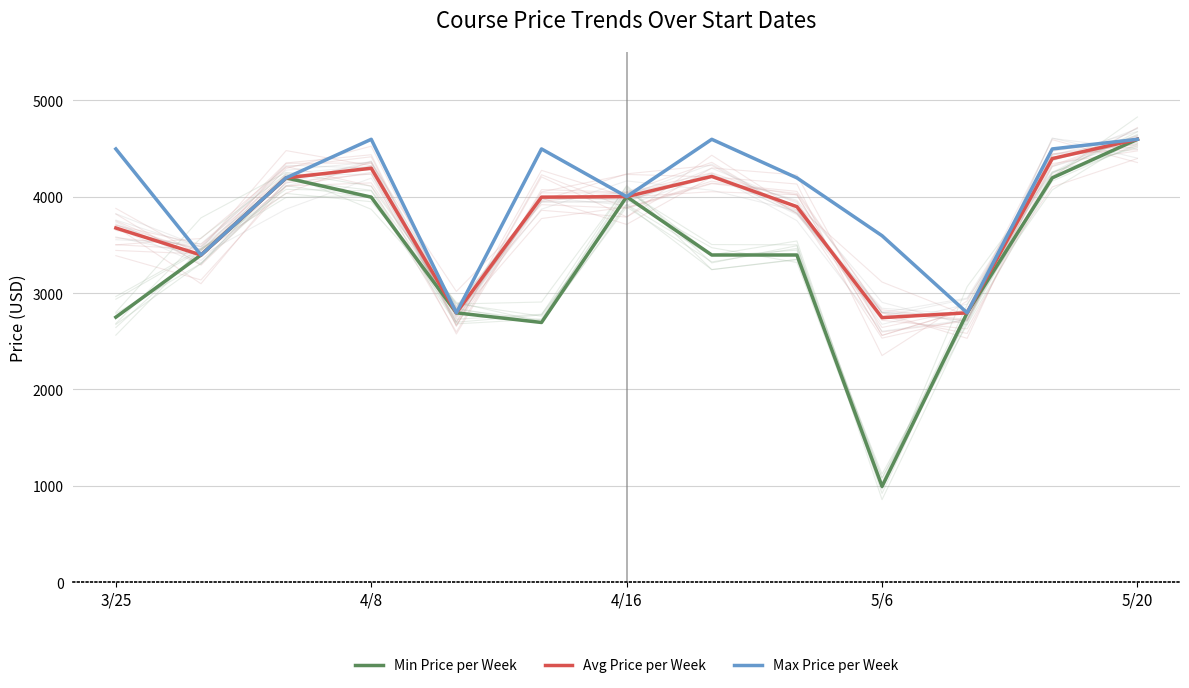

At which category does Avg Price per Week reach its first local peak?

4/8